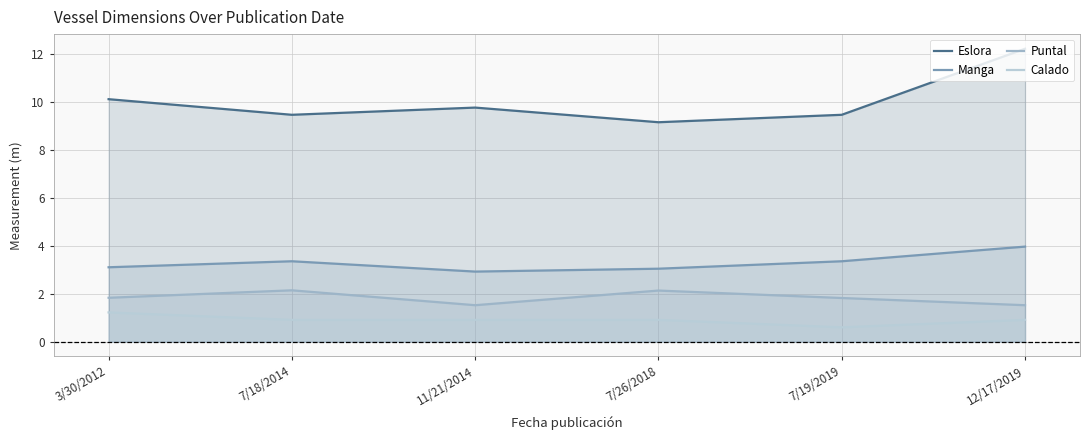

Rank the series at 7/19/2019 from highest to lowest value.

Eslora, Manga, Puntal, Calado